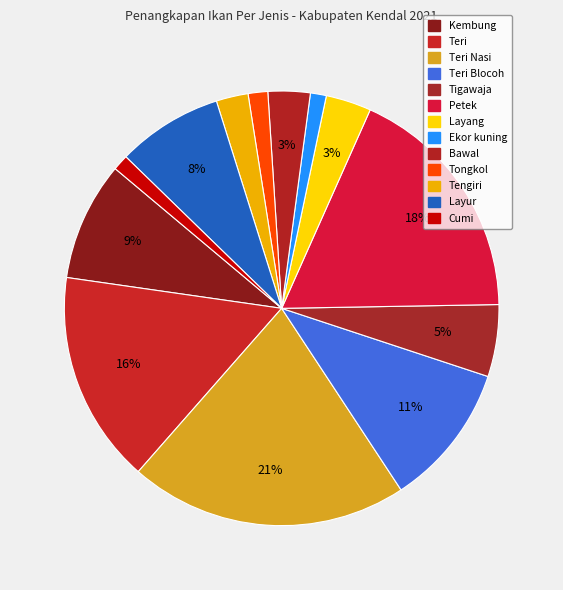

Count the number of slices in the pie.

13